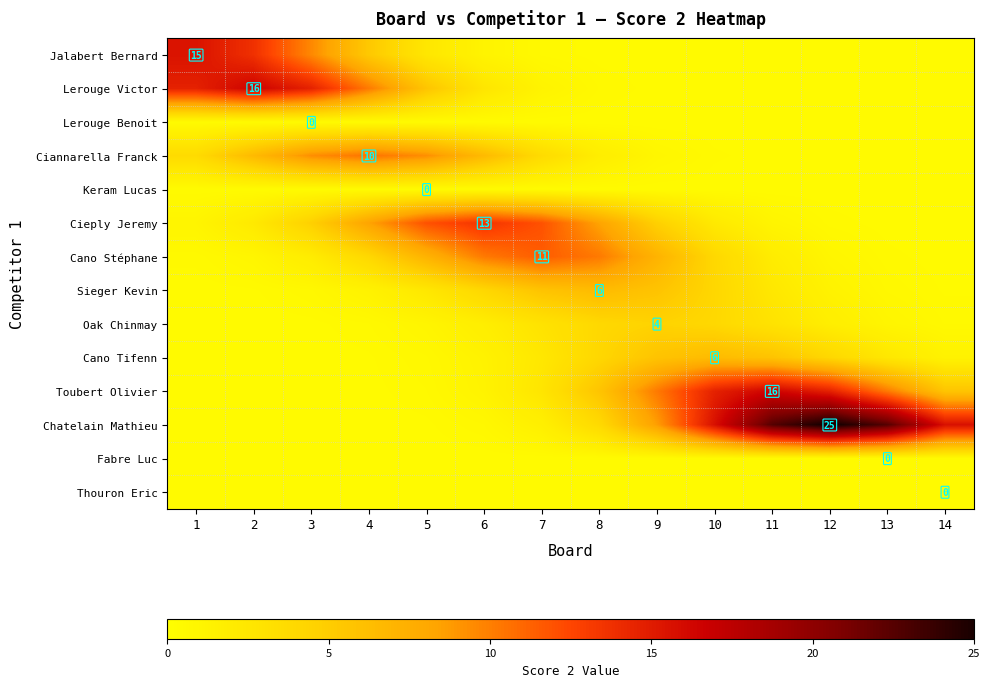

True or false: Cano Tifenn has a value of 1.0 at 7.

False